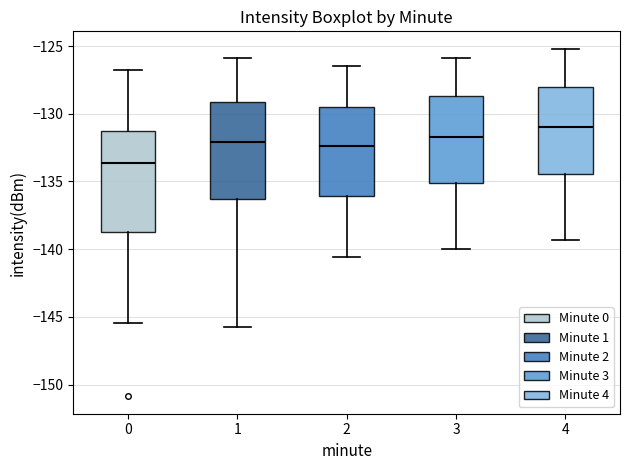

Reading left to right, transcribe this box plot: for each box, give where its median line is, the range the box spans, and where its two whiskers end, as read against the y-axis. The values are not printed on the chart, so give them approximately, as read against the axis.

0: median -133.5, box -138.5 to -131.5, whiskers -145.5 to -127.0
1: median -132.0, box -136.5 to -129.0, whiskers -145.5 to -126.0
2: median -132.5, box -136.0 to -129.5, whiskers -140.5 to -126.5
3: median -131.5, box -135.0 to -128.5, whiskers -140.0 to -126.0
4: median -131.0, box -134.5 to -128.0, whiskers -139.5 to -125.0